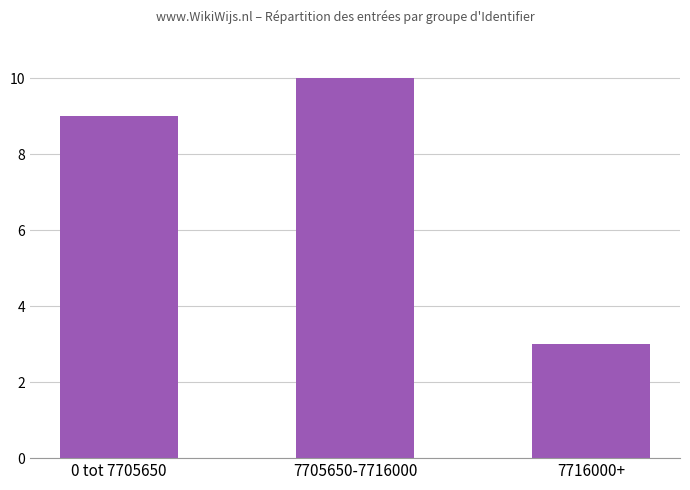

Reading left to right, transcribe all the data shown in this chart.

9	10	3